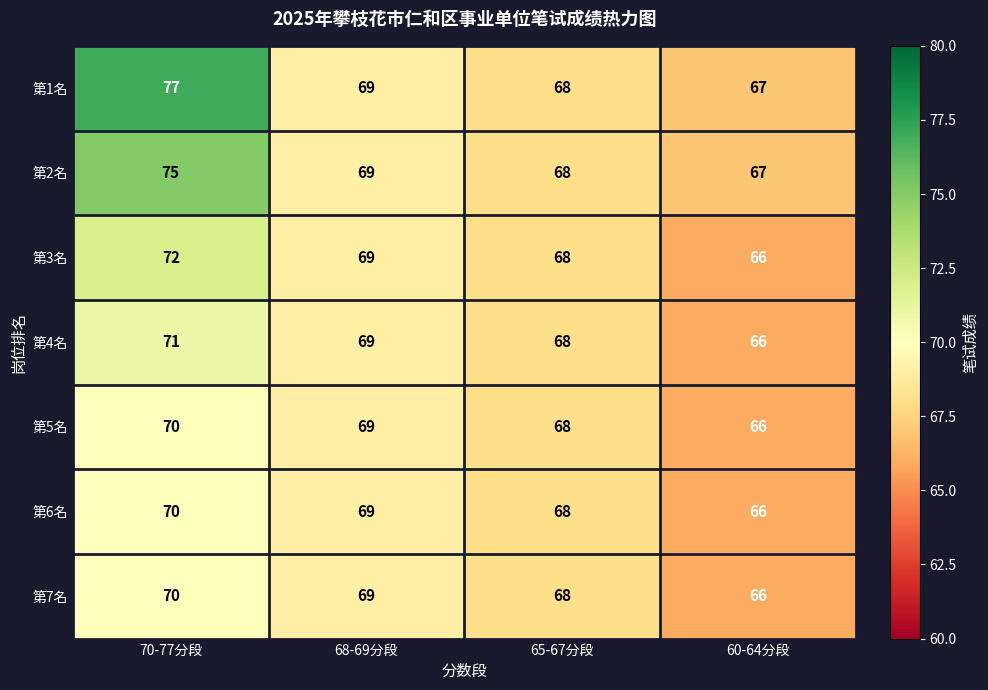

Which series has the largest range (max minus min)?

第1名